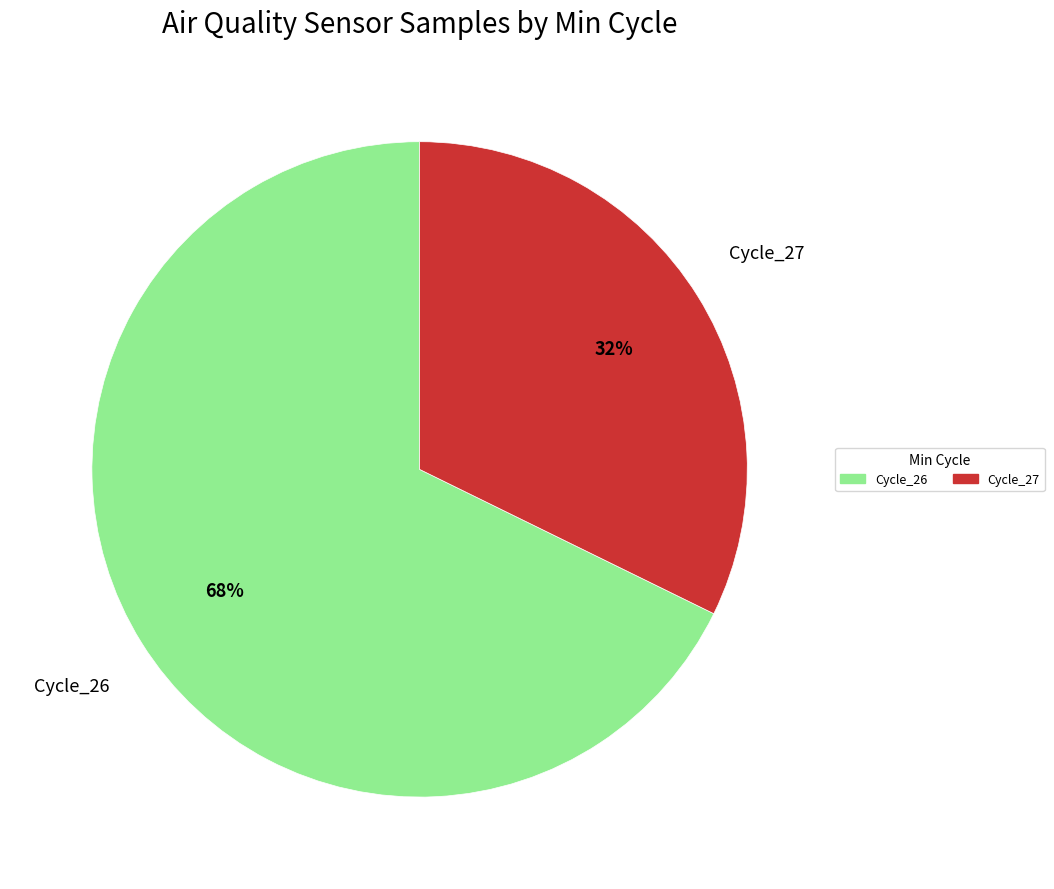

To the nearest percent, what is the average slice percentage?

50%